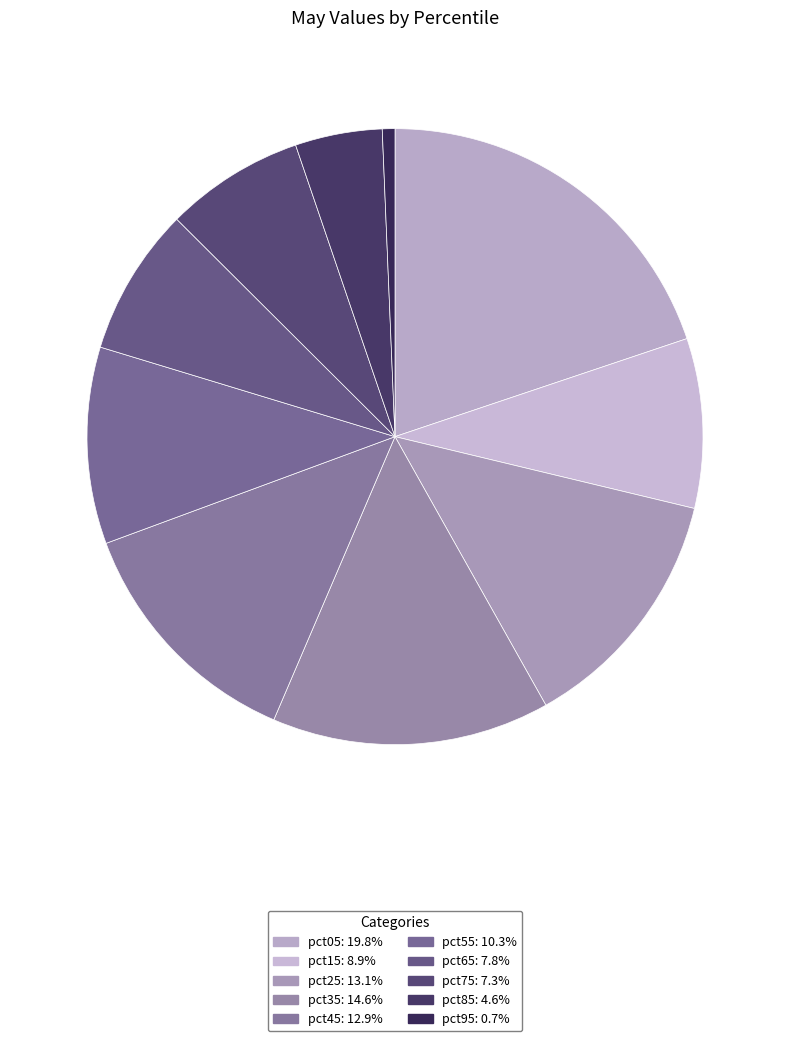

Does pct45 account for over 50% of the chart?

No